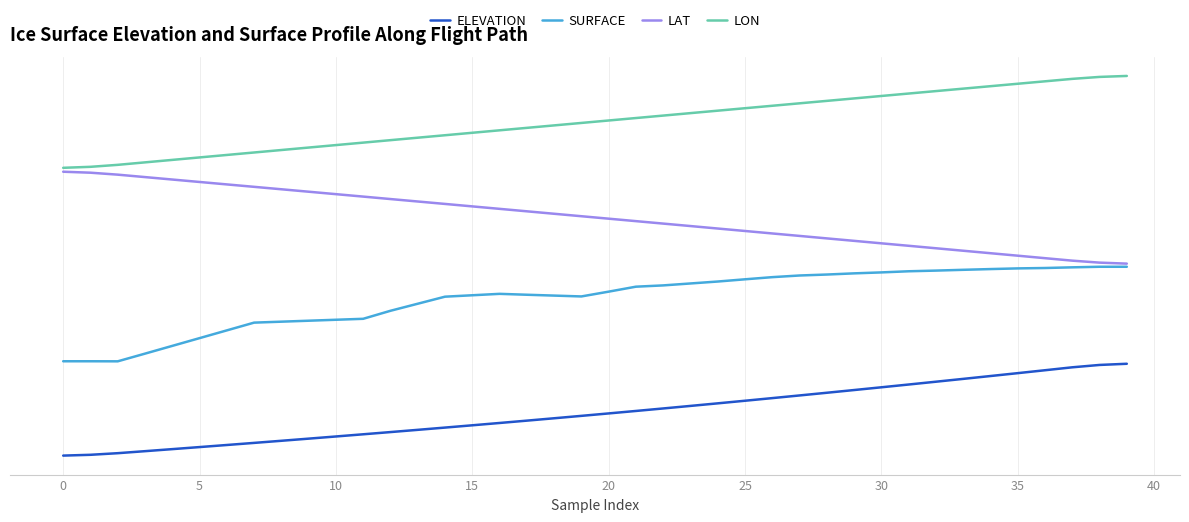

Is this an area chart (filled region under the line)?

No